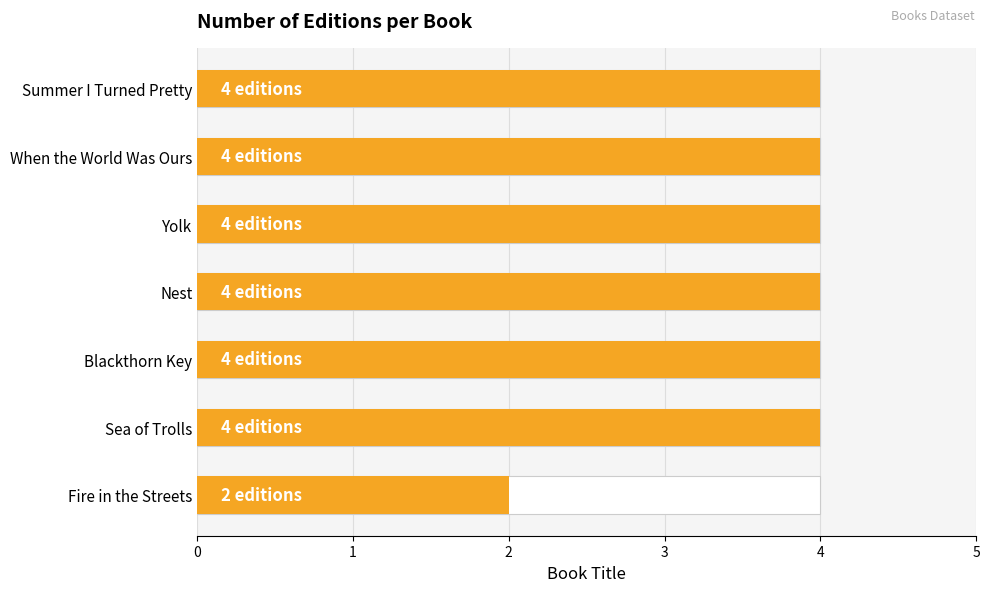

How many data points does each series have?

7